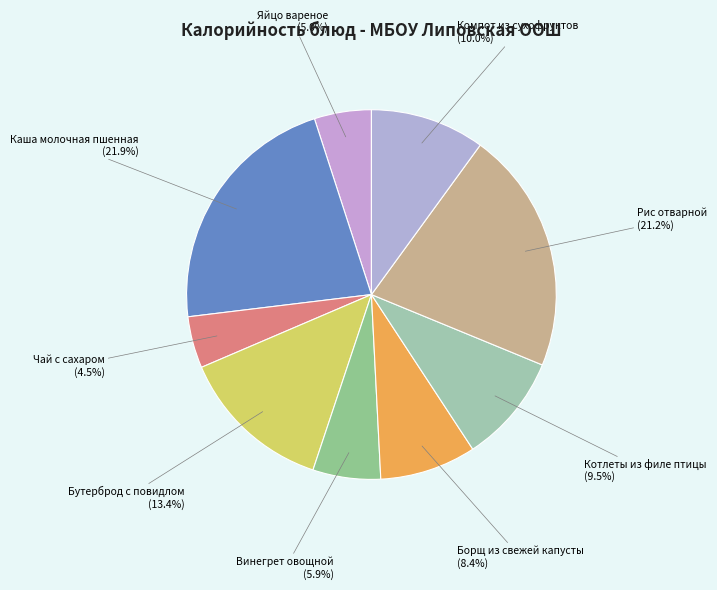

What is the smallest slice in the pie chart?

Чай с сахаром